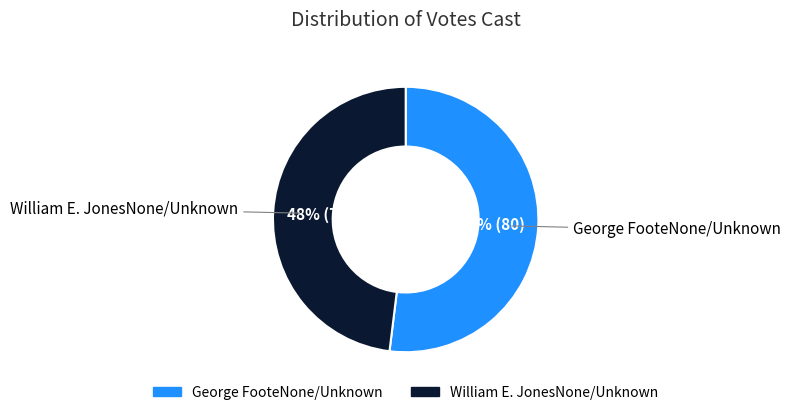

How many slices are in this pie chart?

2